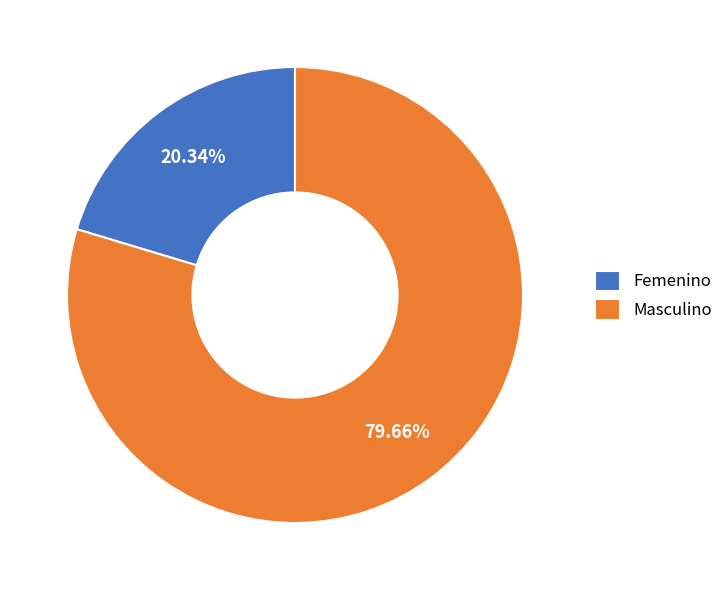

Count the number of slices in the pie.

2